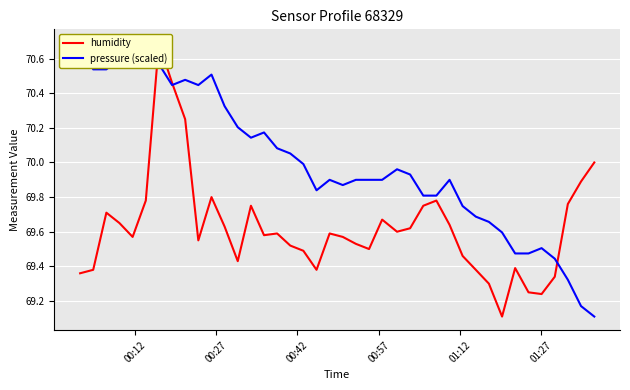

List the series in order of their overall mean, highest first.

pressure (scaled), humidity